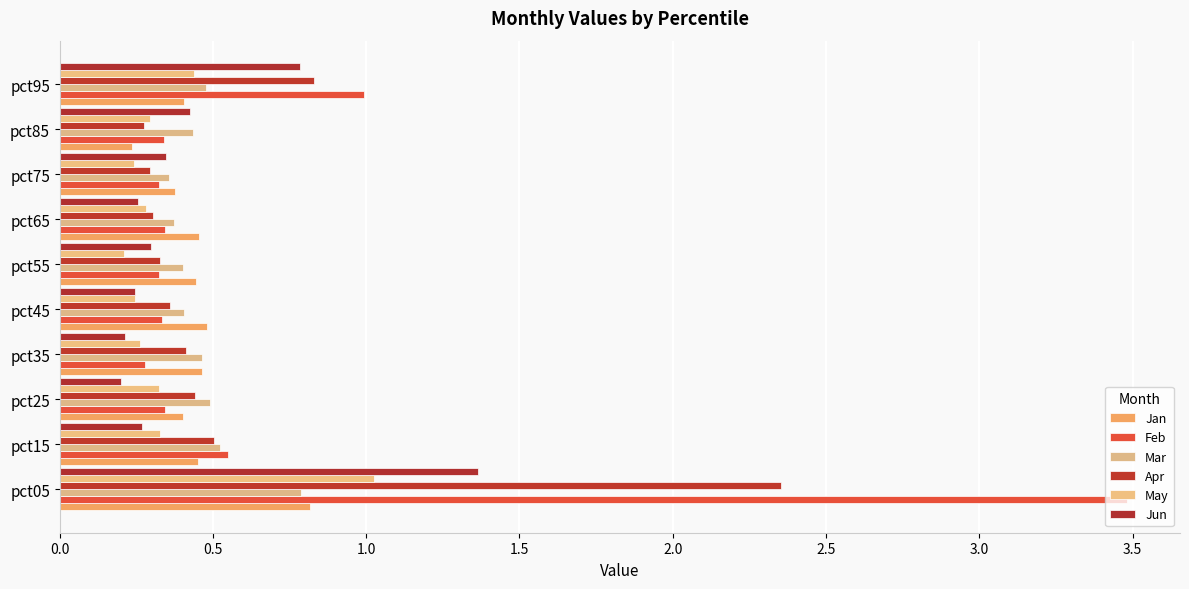

Reading left to right, list all the values displayed in this chart.

Jan: 0.8	0.5	0.4	0.5	0.5	0.4	0.5	0.4	0.2	0.4
Feb: 3.5	0.5	0.3	0.3	0.3	0.3	0.3	0.3	0.3	1.0
Mar: 0.8	0.5	0.5	0.5	0.4	0.4	0.4	0.4	0.4	0.5
Apr: 2.4	0.5	0.4	0.4	0.4	0.3	0.3	0.3	0.3	0.8
May: 1.0	0.3	0.3	0.3	0.2	0.2	0.3	0.2	0.3	0.4
Jun: 1.4	0.3	0.2	0.2	0.2	0.3	0.3	0.3	0.4	0.8